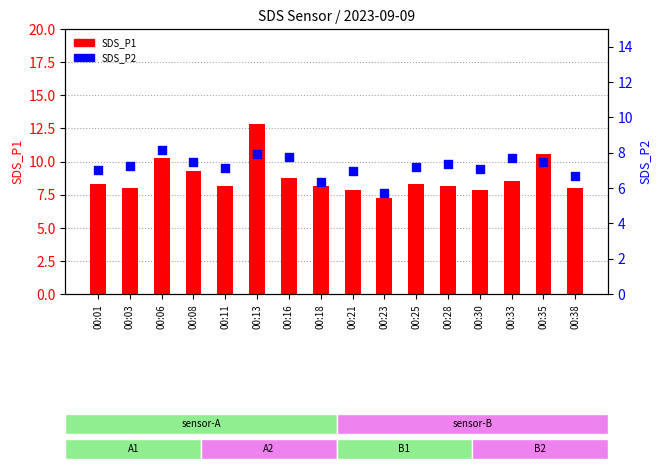

Which series has the largest Y range (max minus min)?

SDS_P1